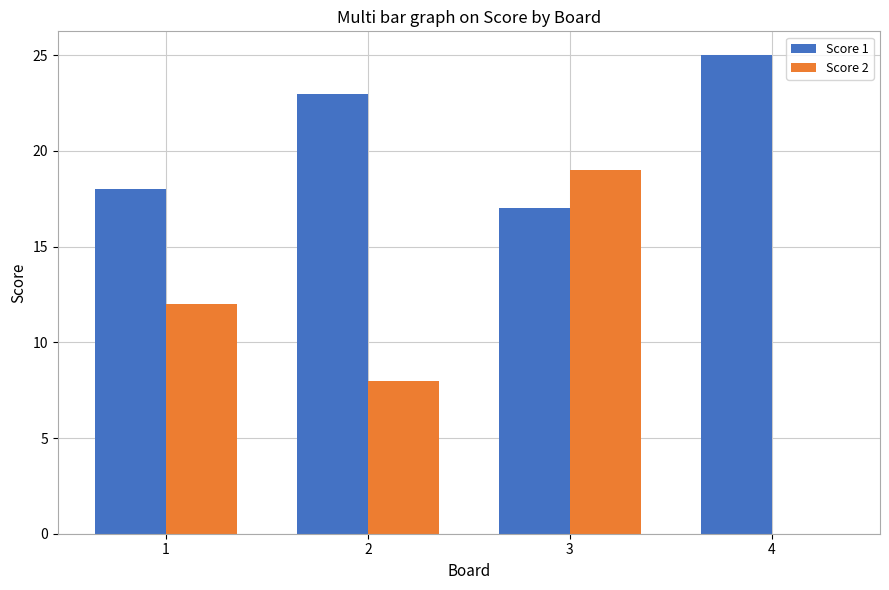

Where is Score 1 nearest to the value 21?

2